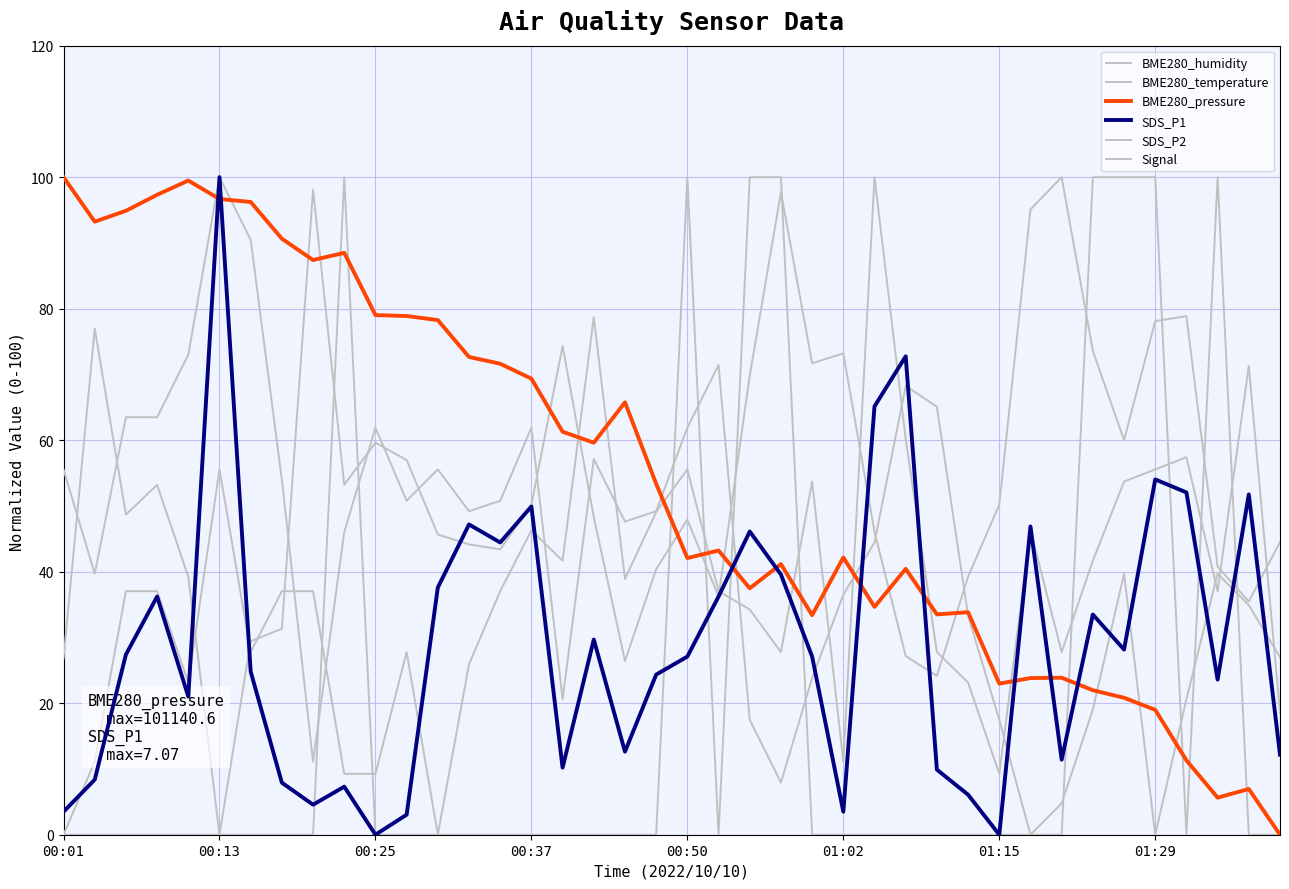

How many lines are shown in the chart?

6